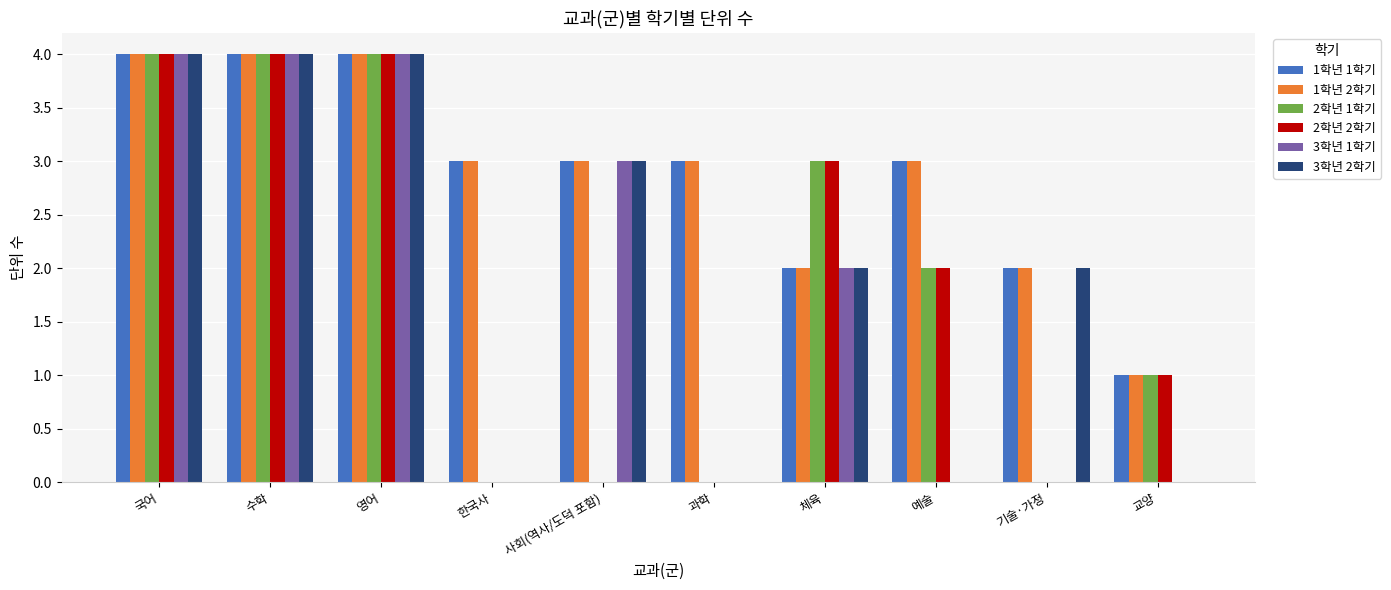

The 1학년 2학기 series shows 6 at 수학. True or false?

False